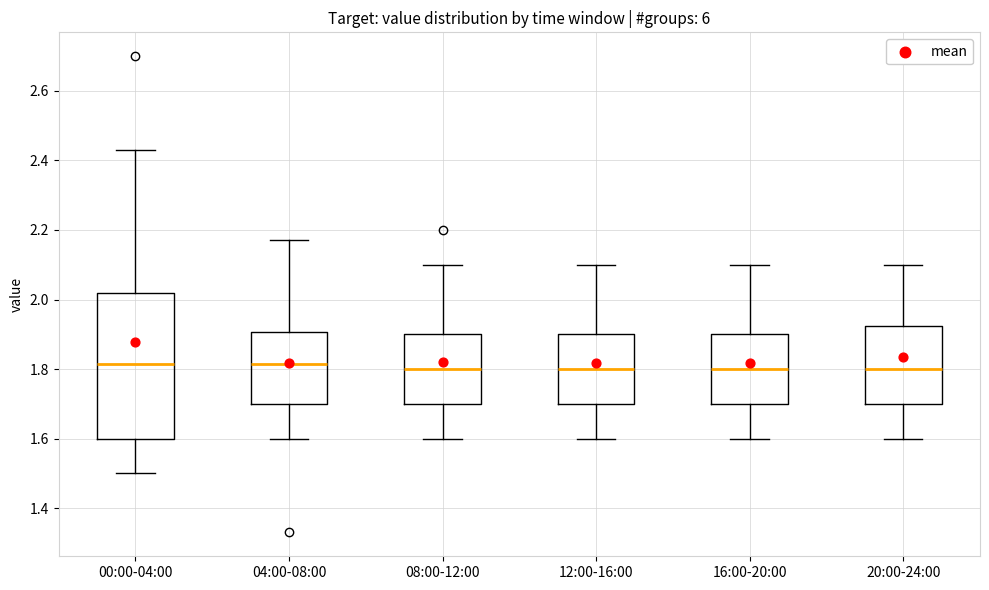

Comparing the boxes themselves (not the whiskers), which one is the tallest?

00:00-04:00